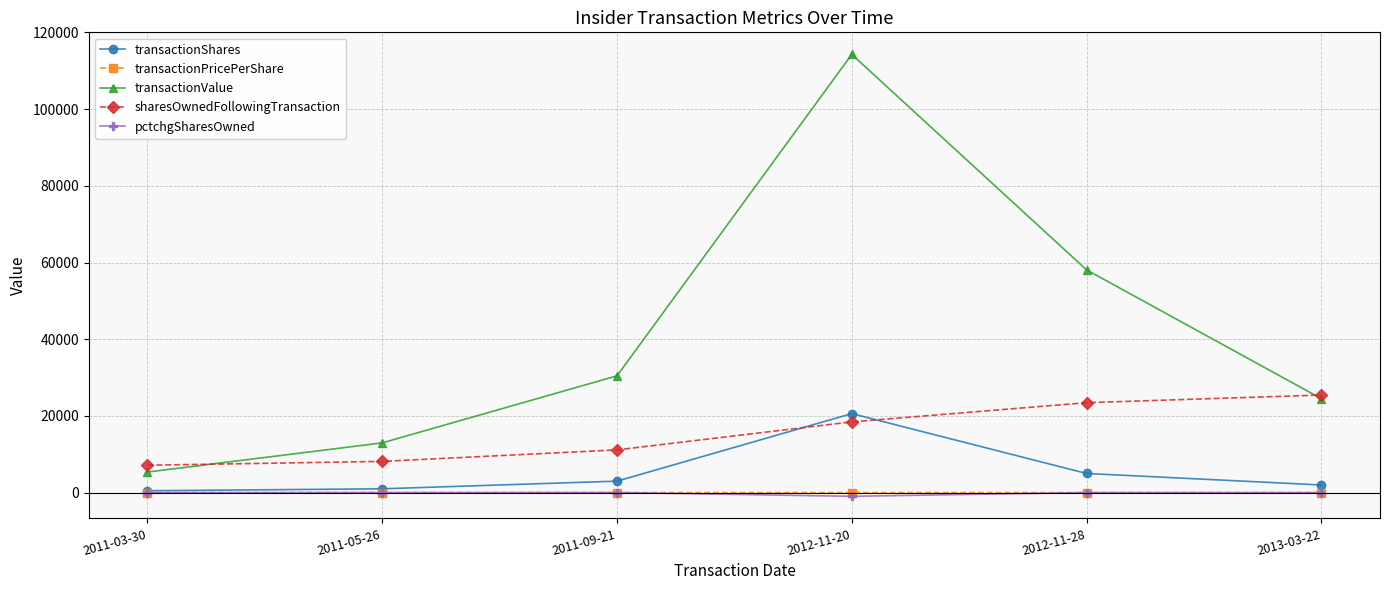

Which series has the largest range (max minus min)?

transactionValue